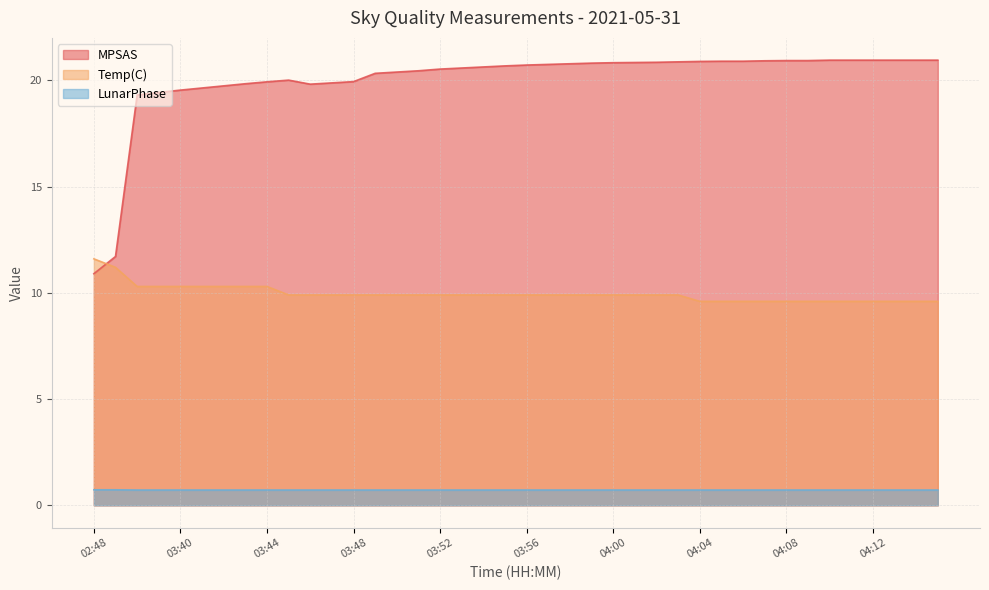

Which series has the largest total across all categories?

MPSAS